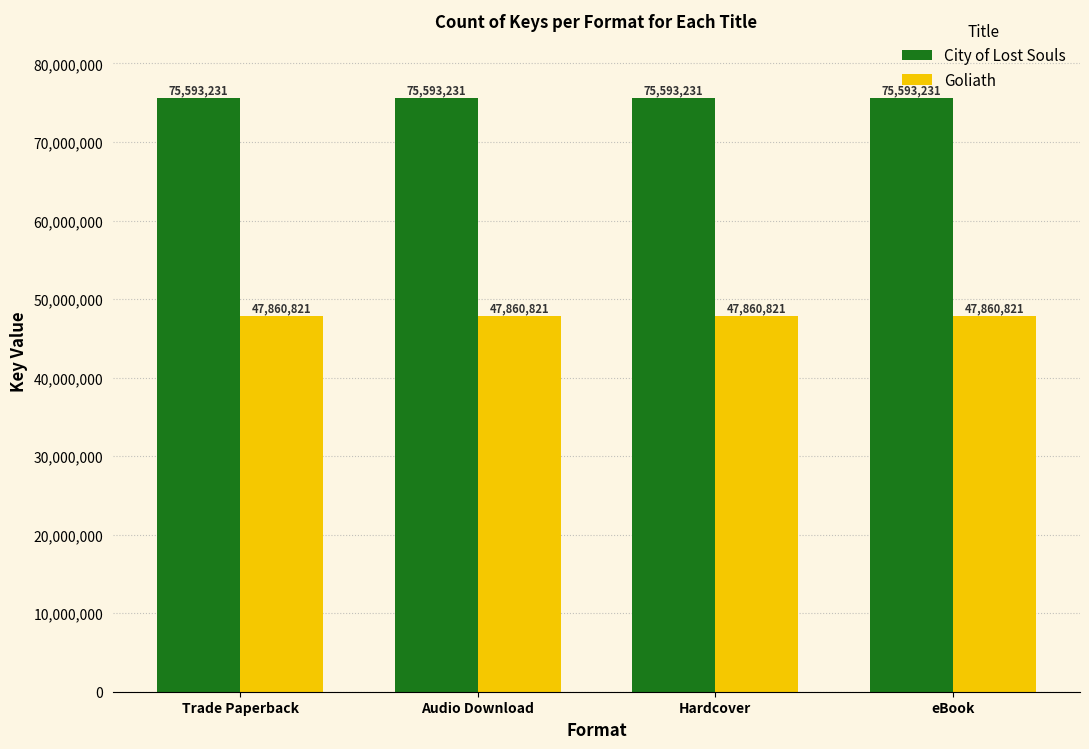

How many bars are there in each group?

2